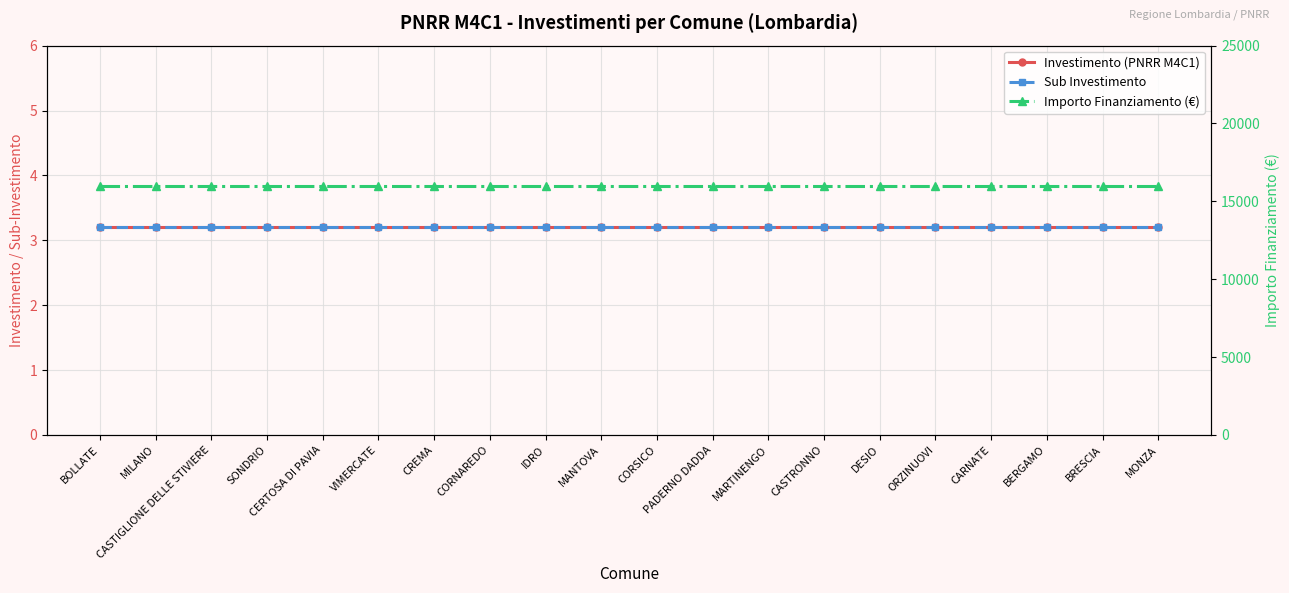

Rank the categories by Sub Investimento value from highest to lowest.

BOLLATE, MILANO, CASTIGLIONE DELLE STIVIERE, SONDRIO, CERTOSA DI PAVIA, VIMERCATE, CREMA, CORNAREDO, IDRO, MANTOVA, CORSICO, PADERNO DADDA, MARTINENGO, CASTRONNO, DESIO, ORZINUOVI, CARNATE, BERGAMO, BRESCIA, MONZA